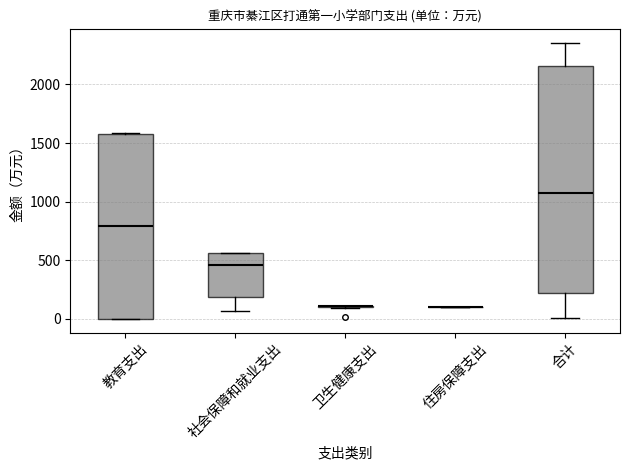

Reading left to right, read every box against the y-axis: the position of its median line, the range the box covers, and the ends of its whiskers. The values are not printed on the chart, so give them approximately, as read against the axis.

教育支出: median 800, box 0 to 1600, whiskers 0 to 1600
社会保障和就业支出: median 450, box 200 to 550, whiskers 50 to 550
卫生健康支出: box collapsed to a line at 100, whiskers 100 to 100
住房保障支出: box collapsed to a line at 100, whiskers 100 to 100
合计: median 1050, box 200 to 2150, whiskers 0 to 2350